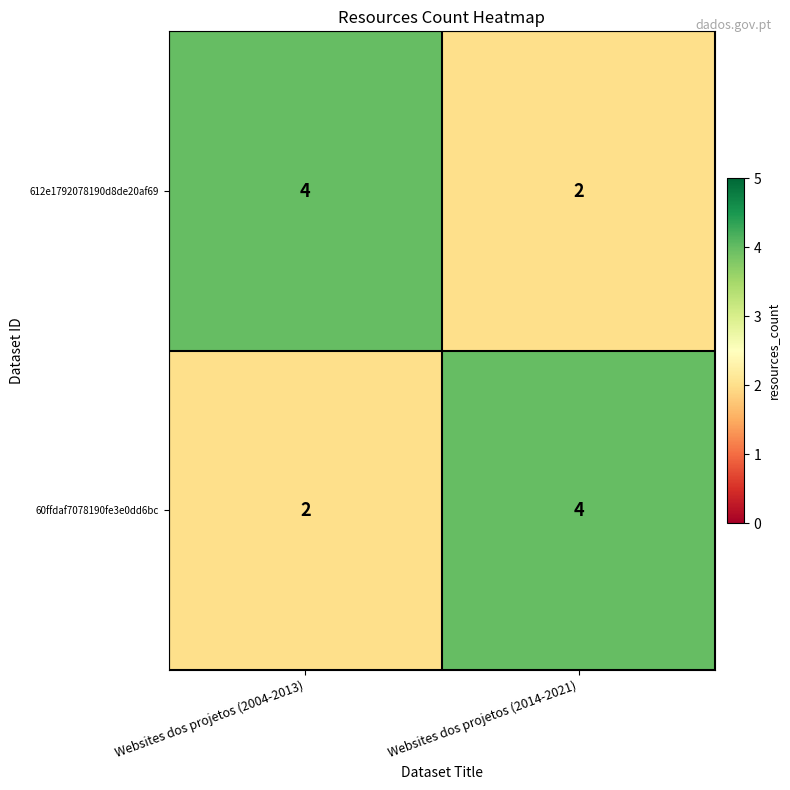

At how many categories does at least one series exceed 3?

2